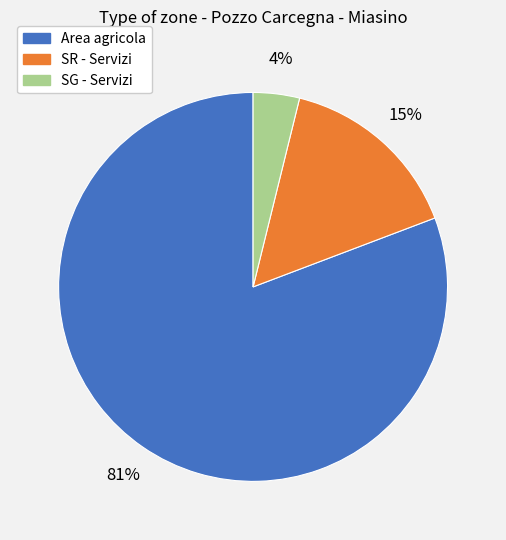

Does any single category account for the majority?

Yes